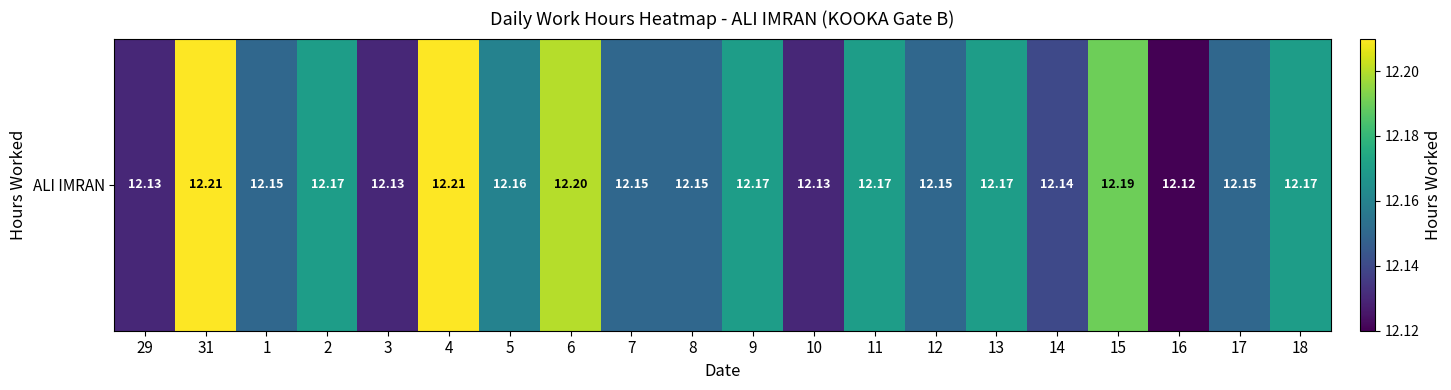

List the labels in order of value, largest first.

31, 4, 6, 15, 2, 9, 11, 13, 18, 5, 1, 7, 8, 12, 17, 14, 29, 3, 10, 16